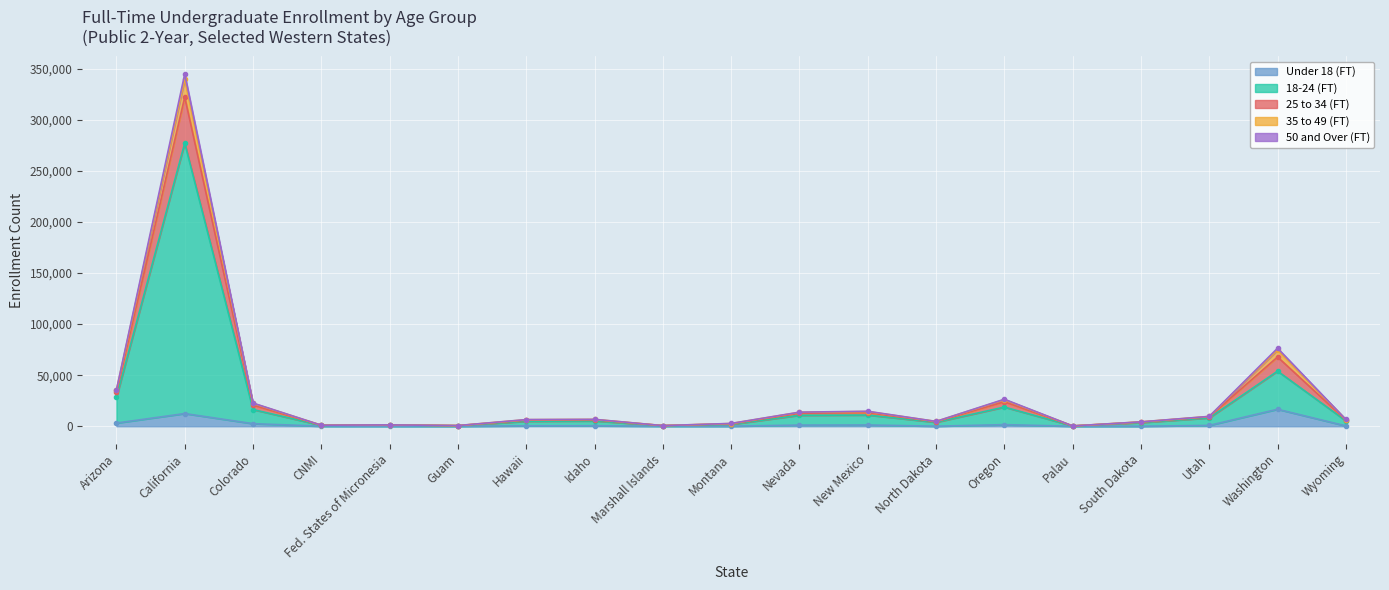

Rank the categories by Under 18 (FT) value from highest to lowest.

Washington, California, Arizona, Colorado, Oregon, New Mexico, Nevada, Utah, Idaho, Hawaii, Wyoming, Montana, North Dakota, Marshall Islands, CNMI, South Dakota, Fed. States of Micronesia, Palau, Guam